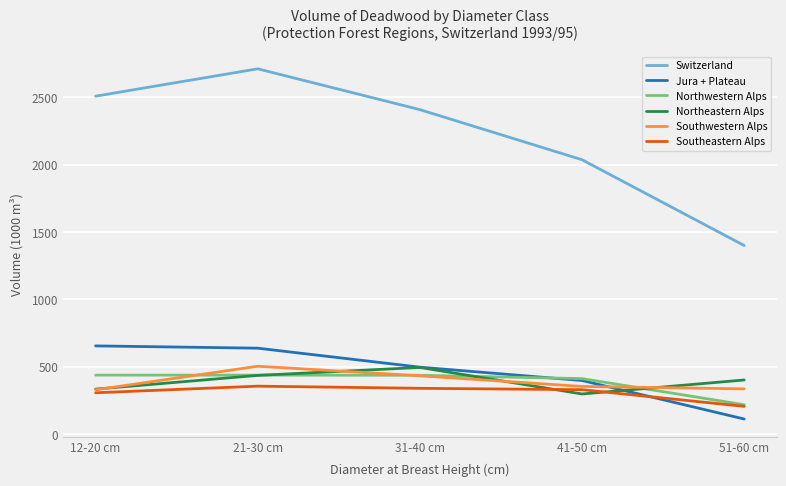

At which category does the chart reach its peak across all series?

21-30 cm